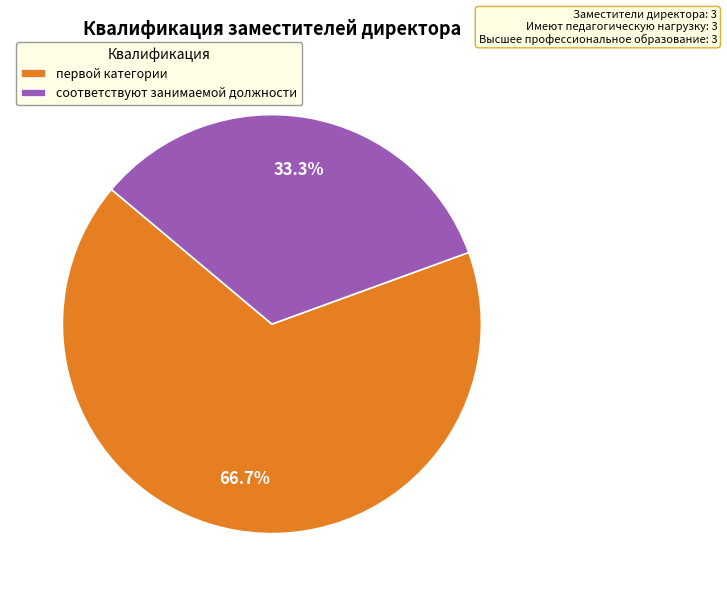

How many segments does this pie chart have?

2